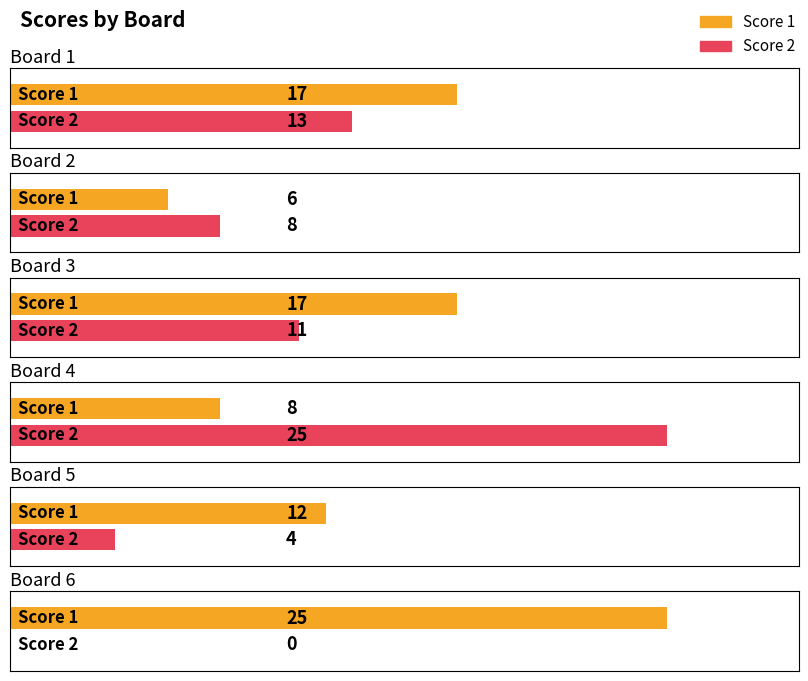

Reading left to right, list all the values displayed in this chart.

Score 1: Board 1=17	Board 2=6	Board 3=17	Board 4=8	Board 5=12	Board 6=25
Score 2: Board 1=13	Board 2=8	Board 3=11	Board 4=25	Board 5=4	Board 6=0